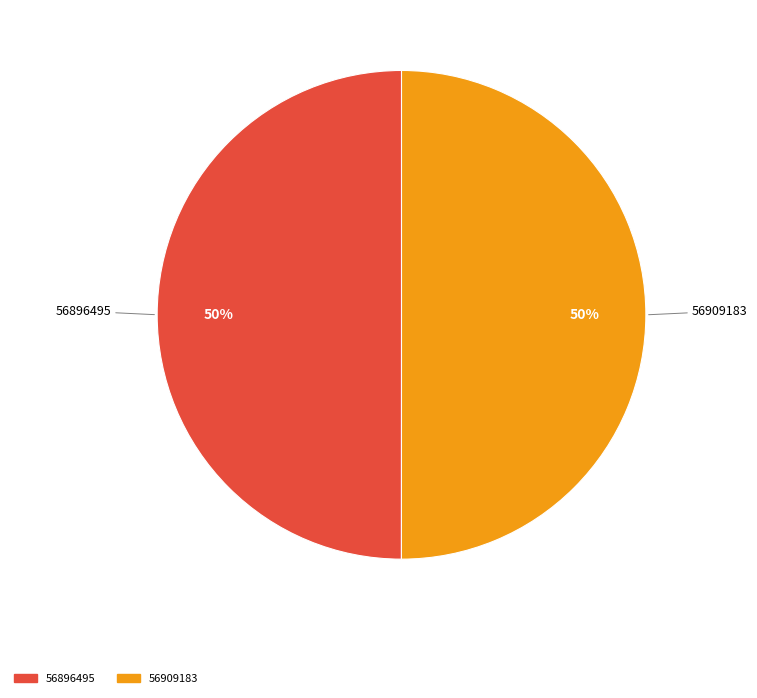

How many segments does this pie chart have?

2